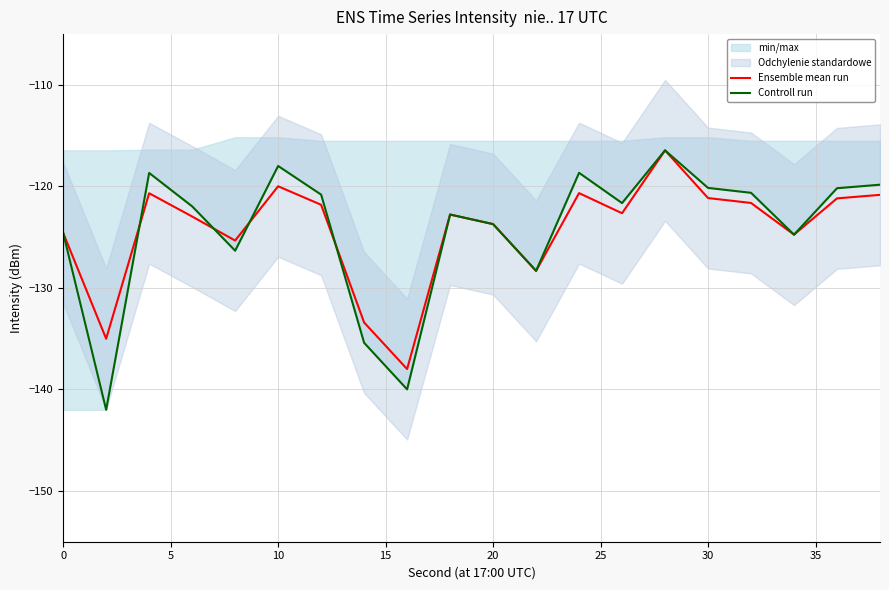

What is the minimum value for Ensemble mean run?

-138.0